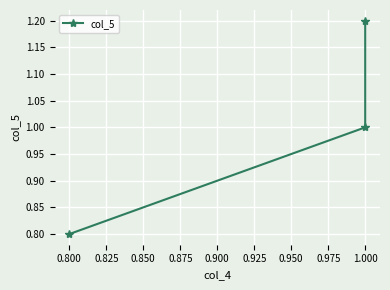

What is the sum of all values?

3.0